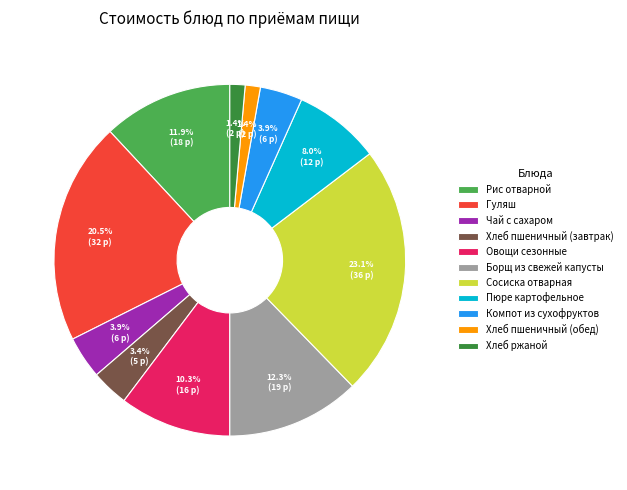

To the nearest percent, what percentage of the pie is Рис отварной?

12%